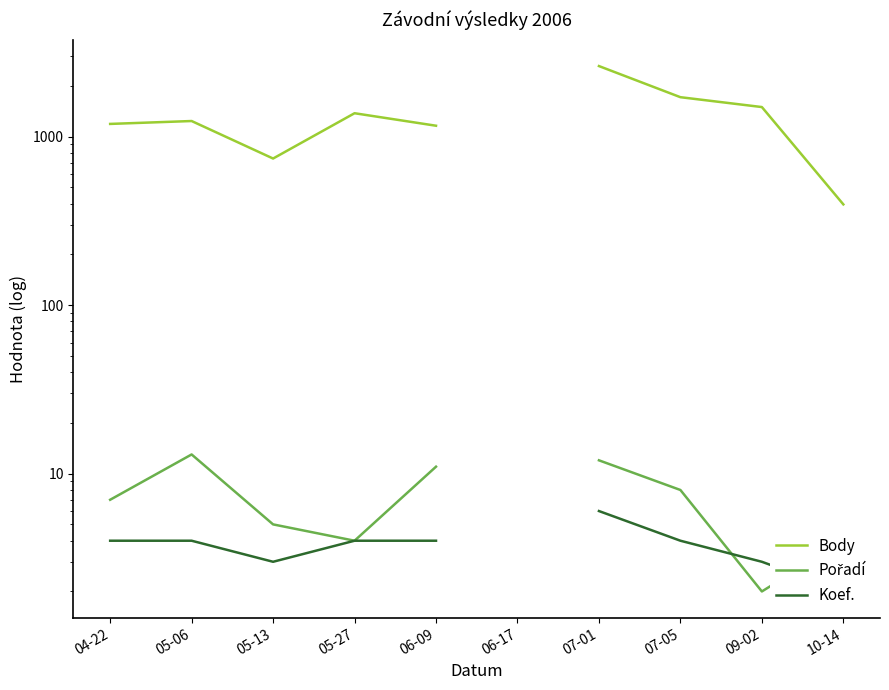

What is the approximate value of Pořadí at 05-13?

5.0